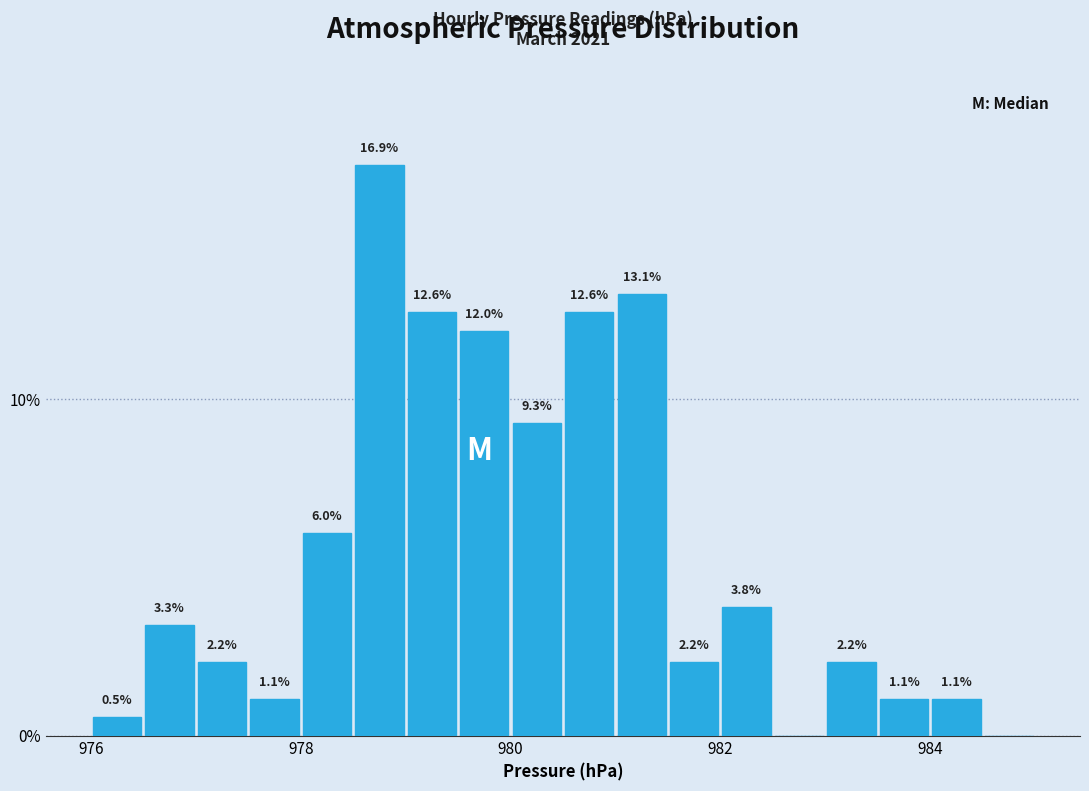

Read against the x-axis, roughly where is the centre of the tallest bar?

978.8